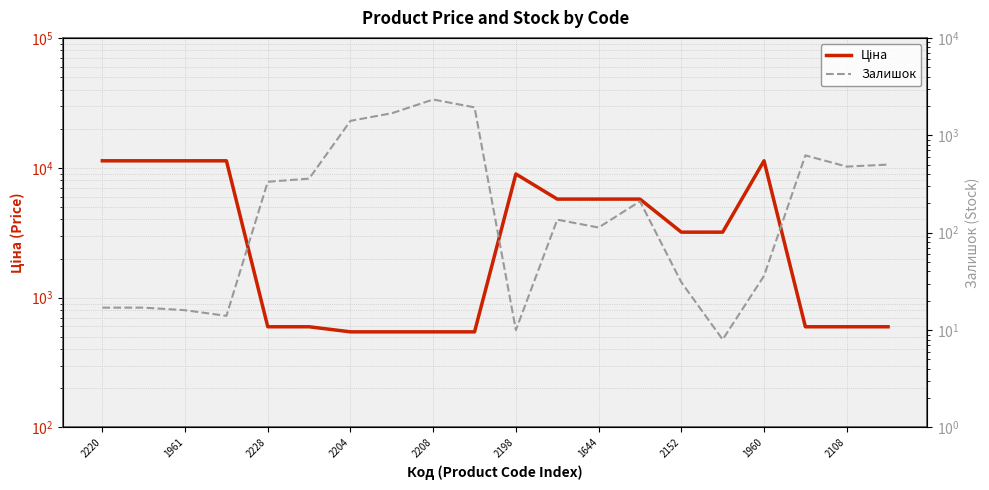

Rank the series at 2220 from highest to lowest value.

Ціна, Залишок